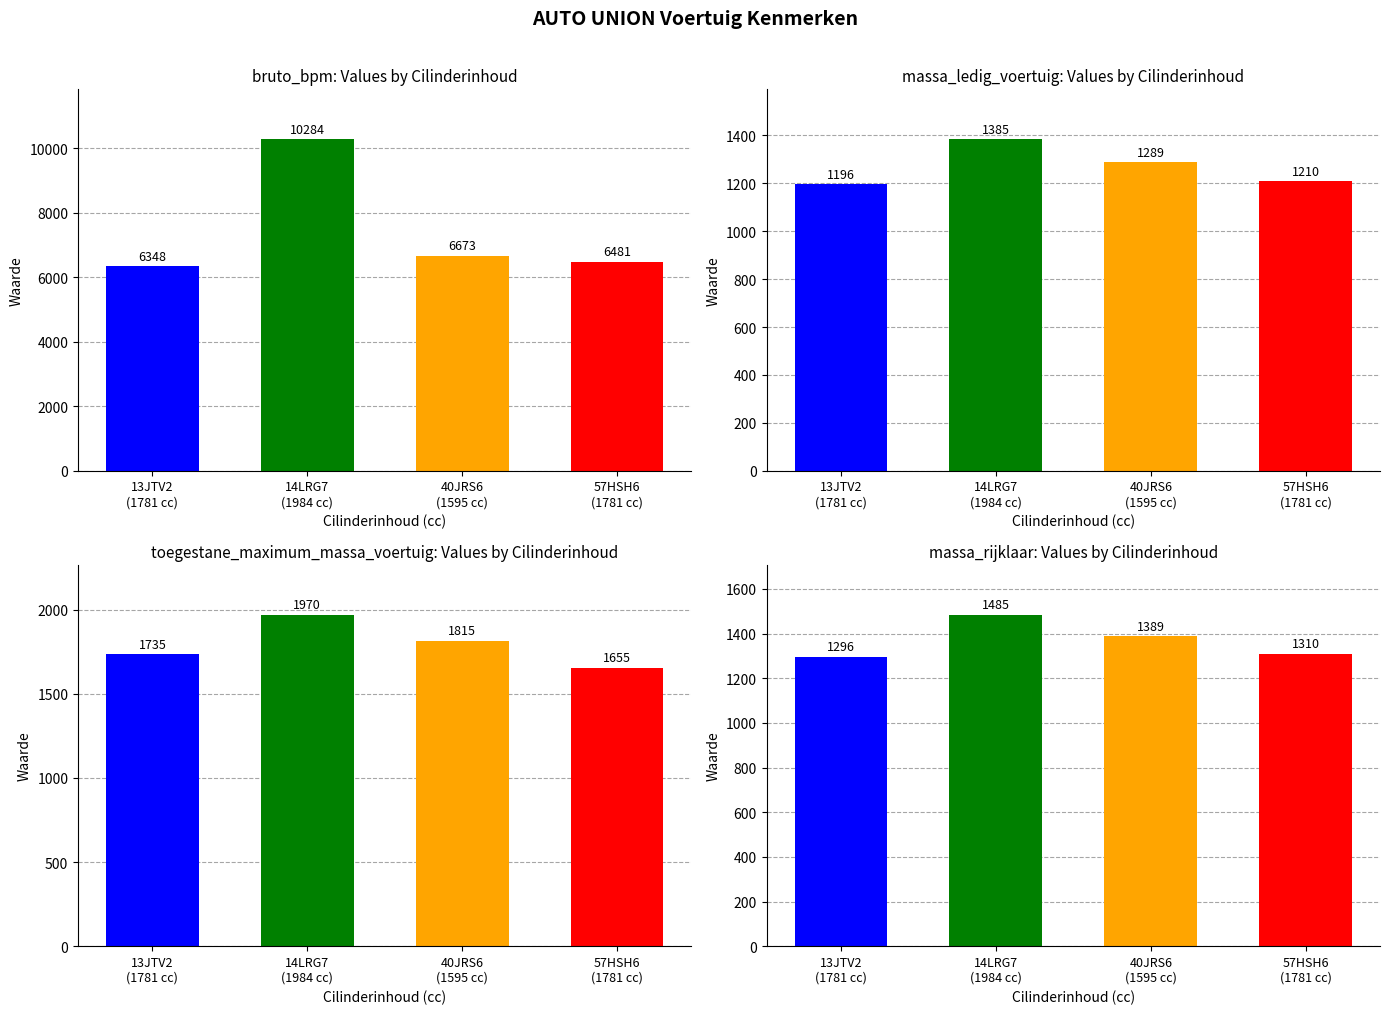

What is the label of the 1st bar from the left?

1781